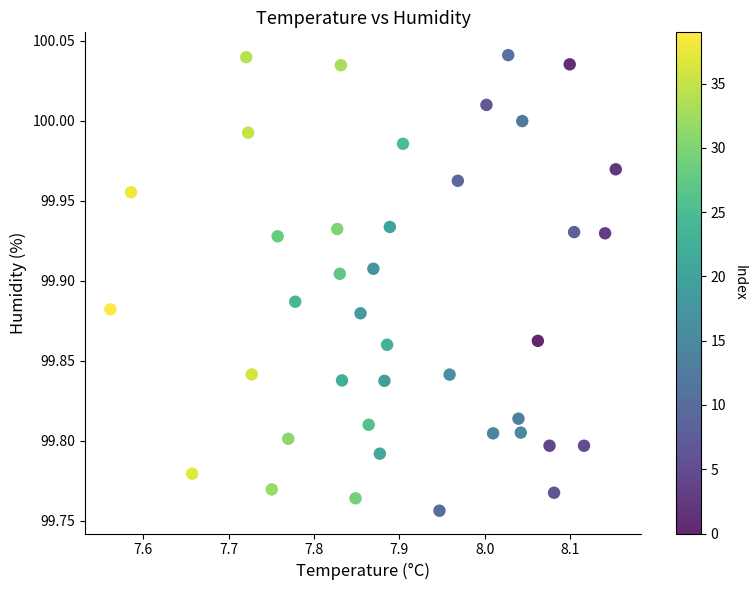

What is the range of Y values (max minus min)?

0.3